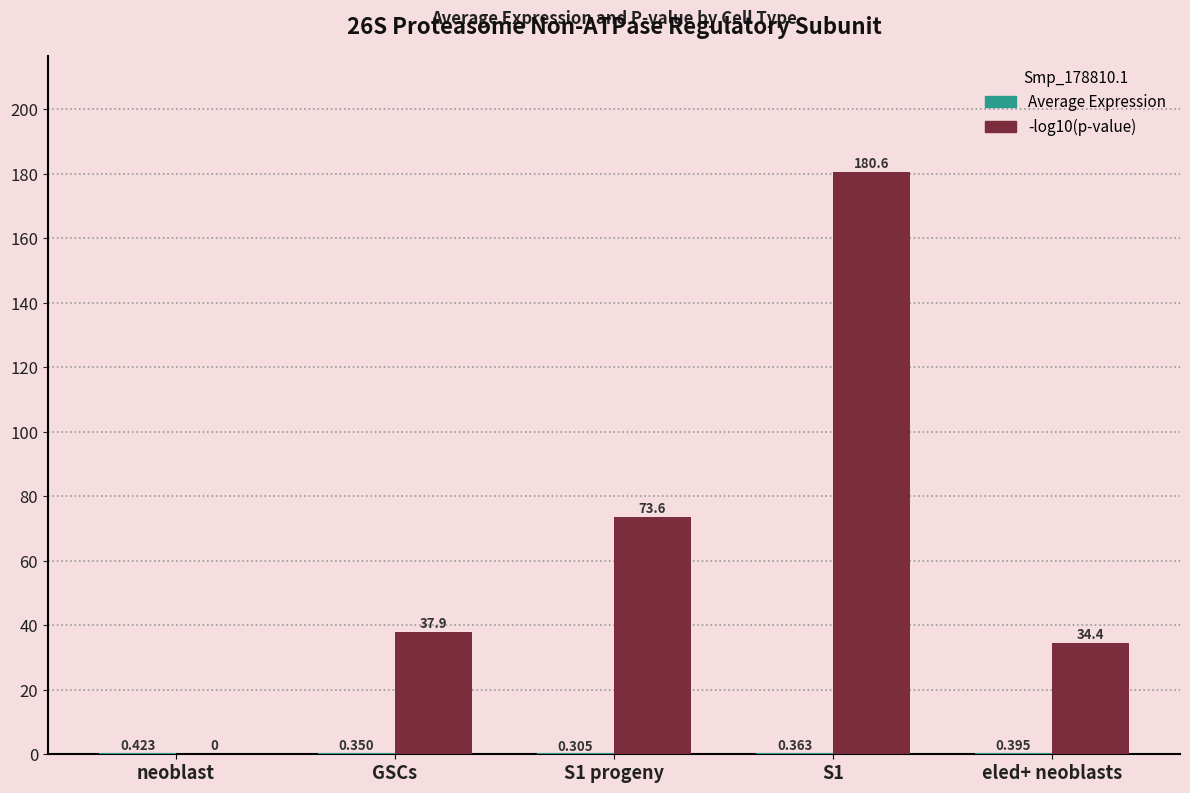

At which label is -log10(p-value) closest to 90?

S1 progeny